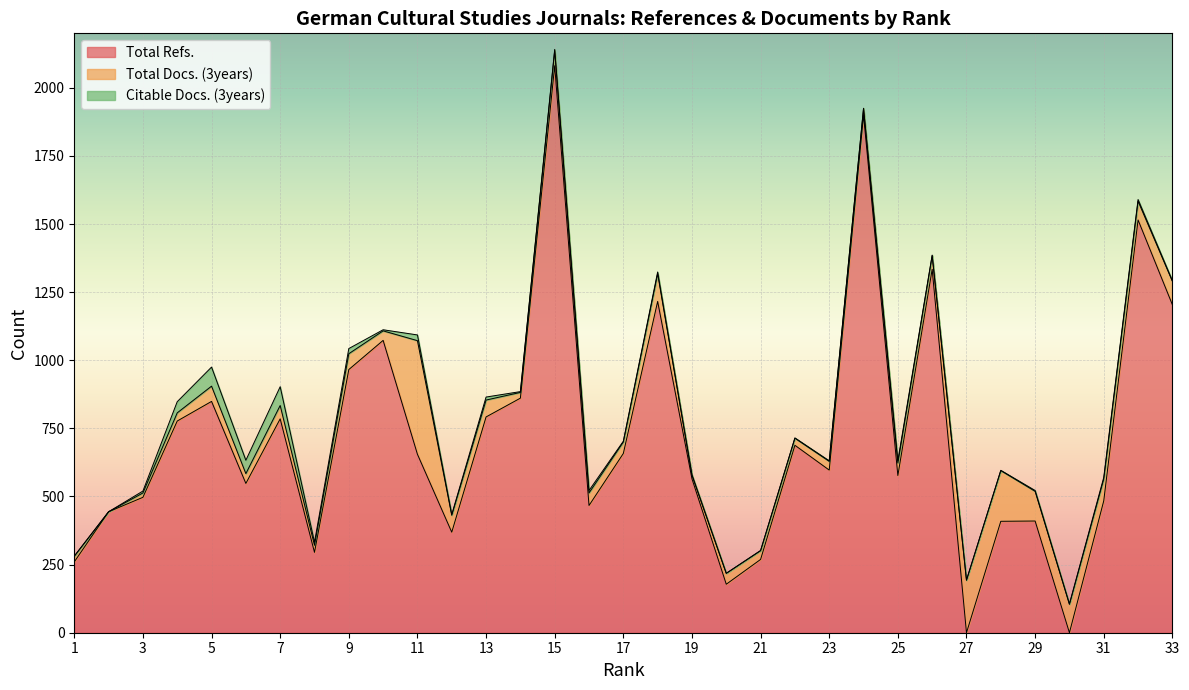

In Citable Docs. (3years), how many points are lower than both neighbors (excluding endpoints)?

9